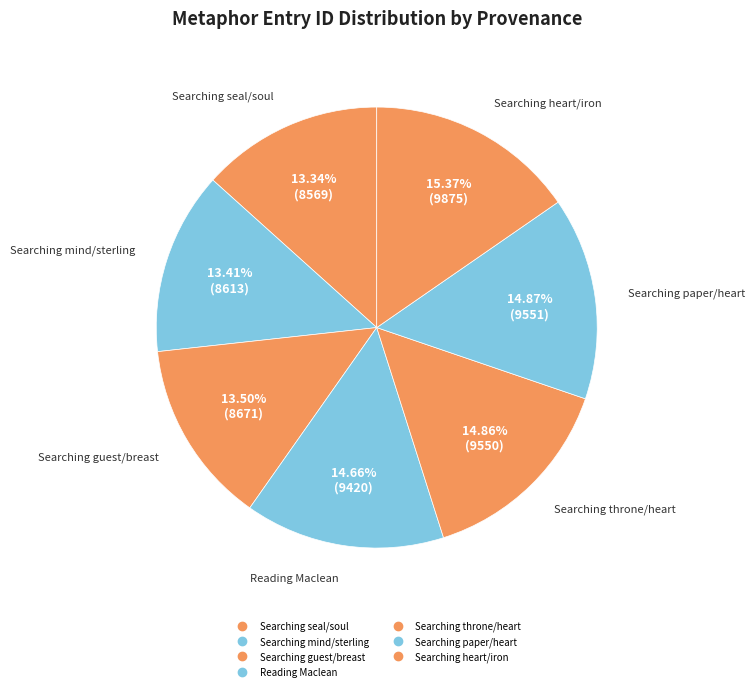

Rank the categories by value from lowest to highest.

Searching seal/soul, Searching mind/sterling, Searching guest/breast, Reading Maclean, Searching throne/heart, Searching paper/heart, Searching heart/iron